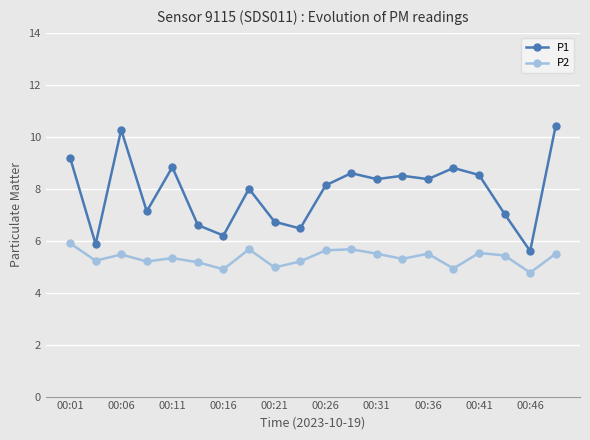

What is the value of the P2 point at the 15th from the left?

5.5